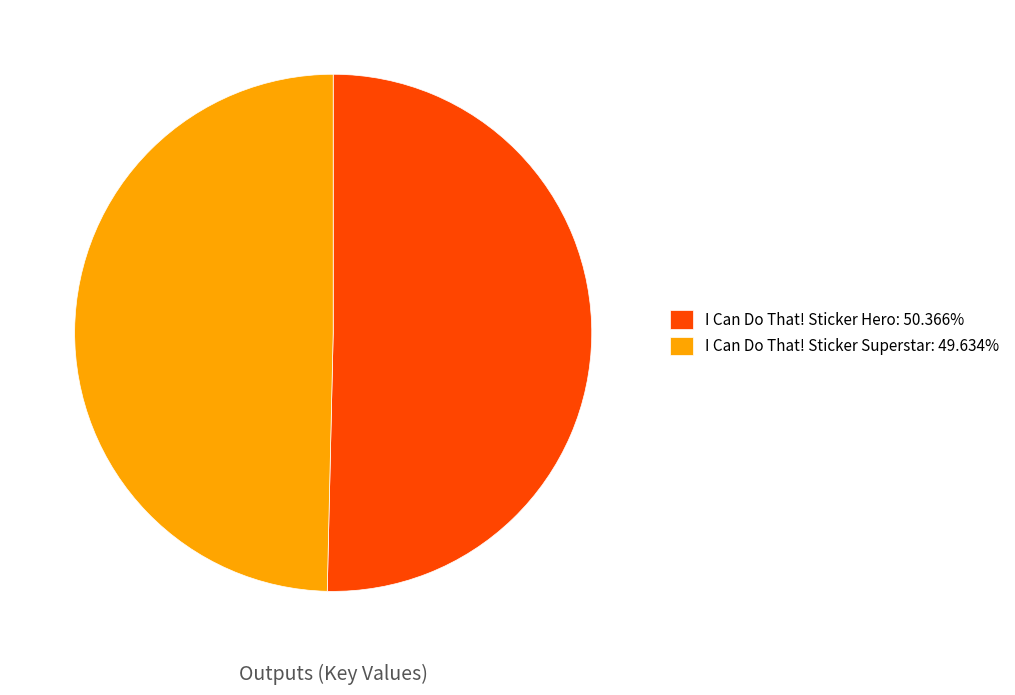

Approximately how many times larger is the value at I Can Do That! Sticker Superstar: 49.634% compared to I Can Do That! Sticker Hero: 50.366%?

1.0